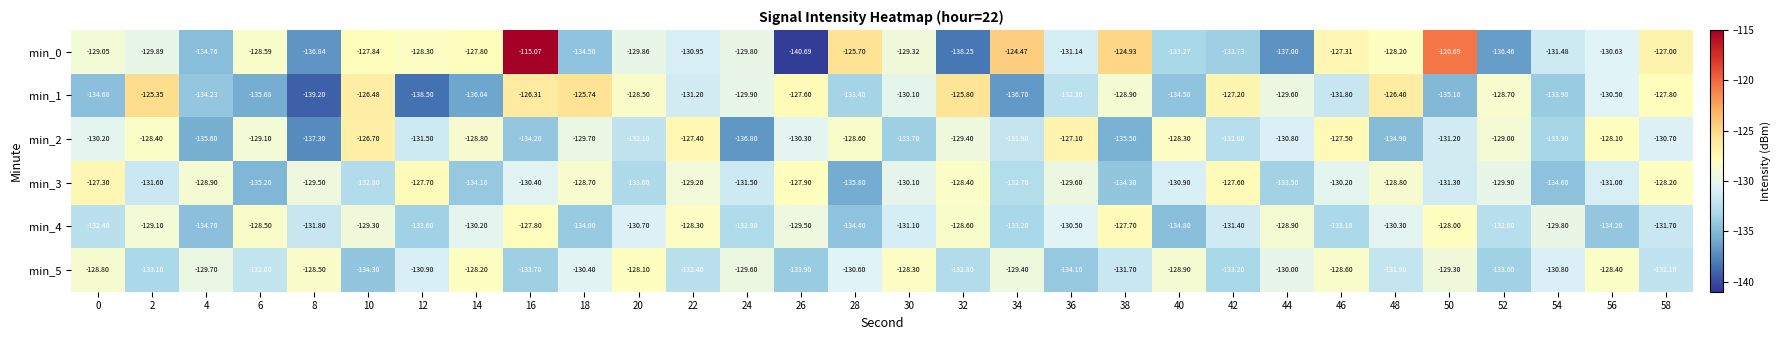

Is the value of min_0 at 4 greater than the value of min_1 at 2?

No